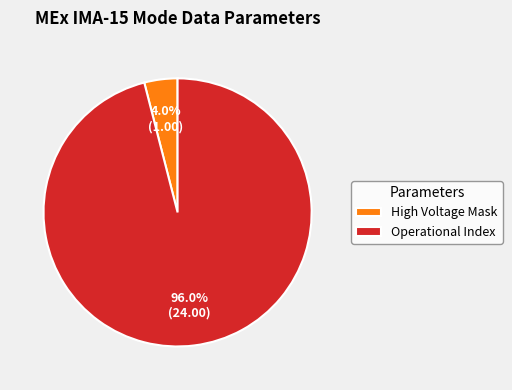

Rank the categories by value from lowest to highest.

High Voltage Mask, Operational Index